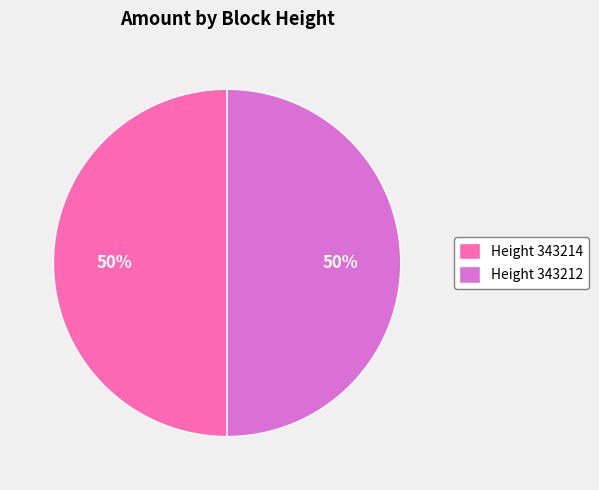

Approximately how many times larger is the value at Height 343212 compared to Height 343214?

1.0